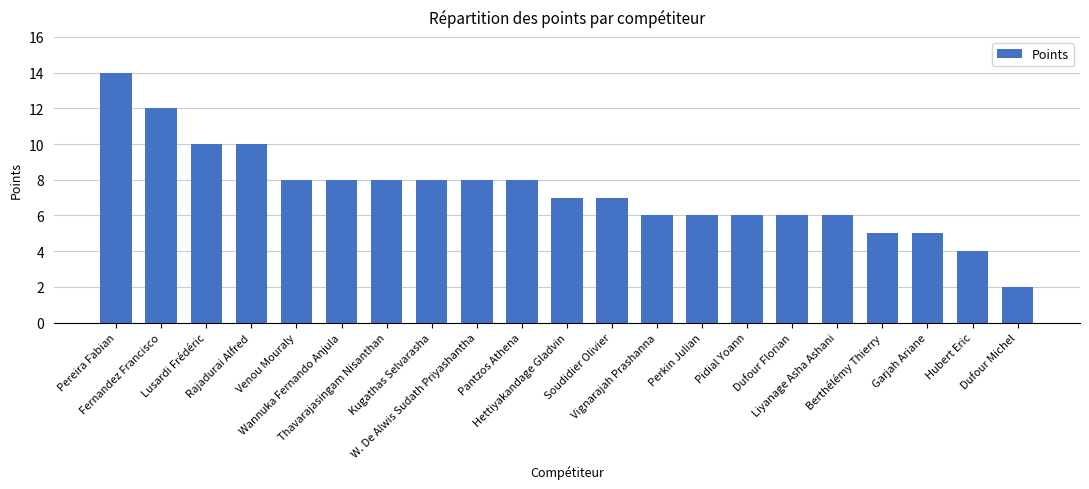

Are the bars horizontal?

No